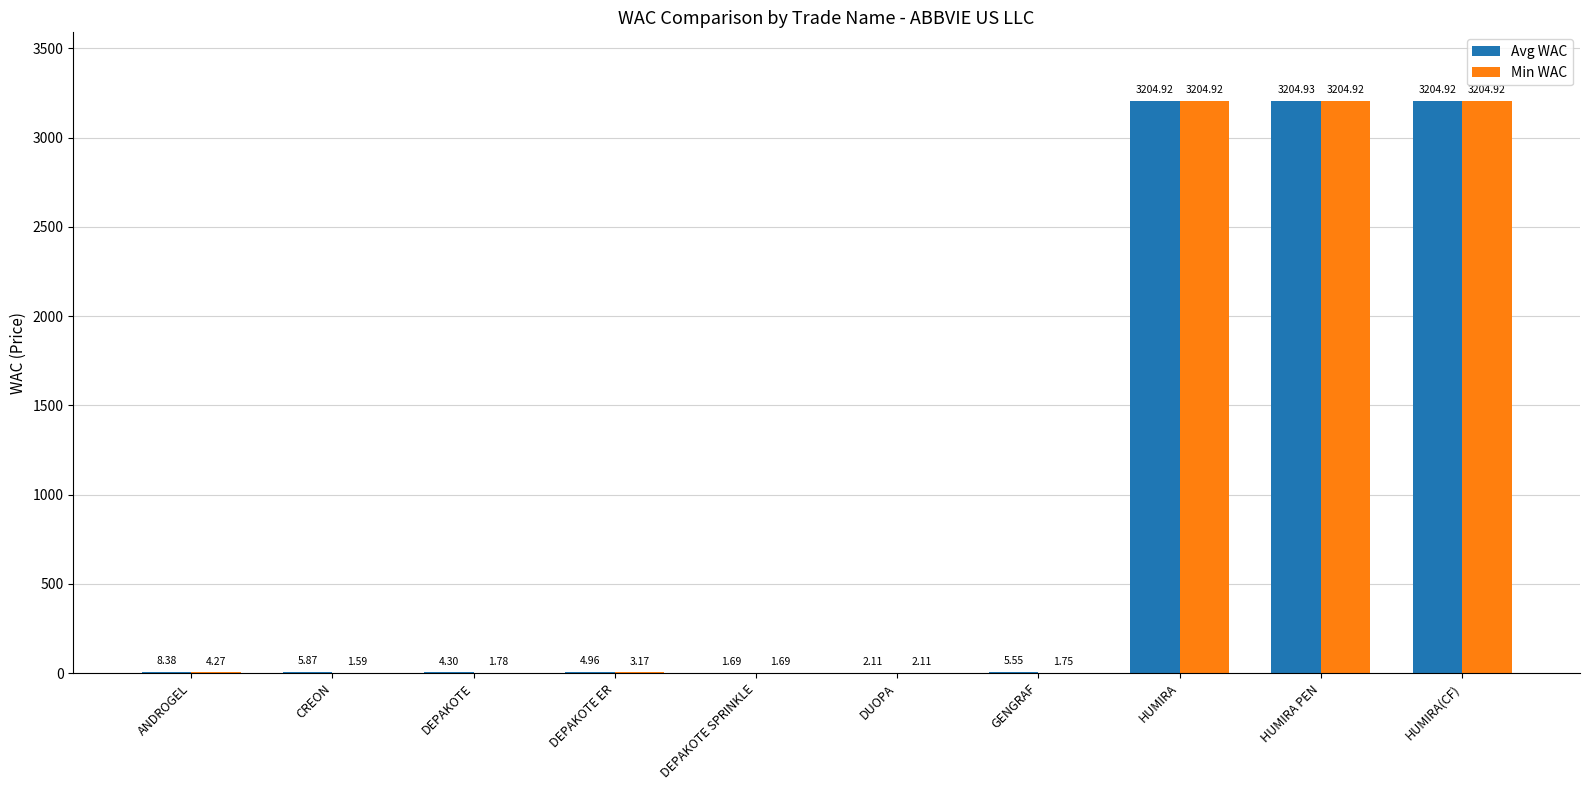

Which series has the largest total across all categories?

Avg WAC